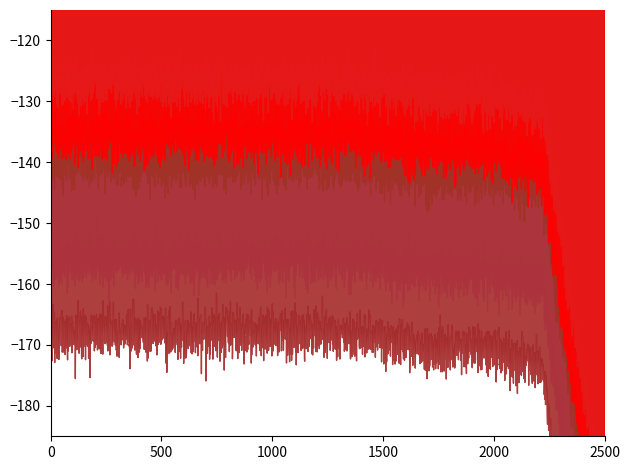

What is the difference between the maximum and minimum values in the work_id series?

2485